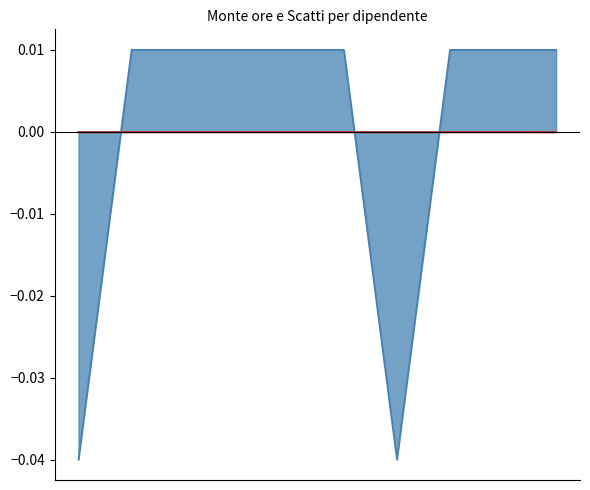

Which has a higher value, 9561 or 10891?

9561